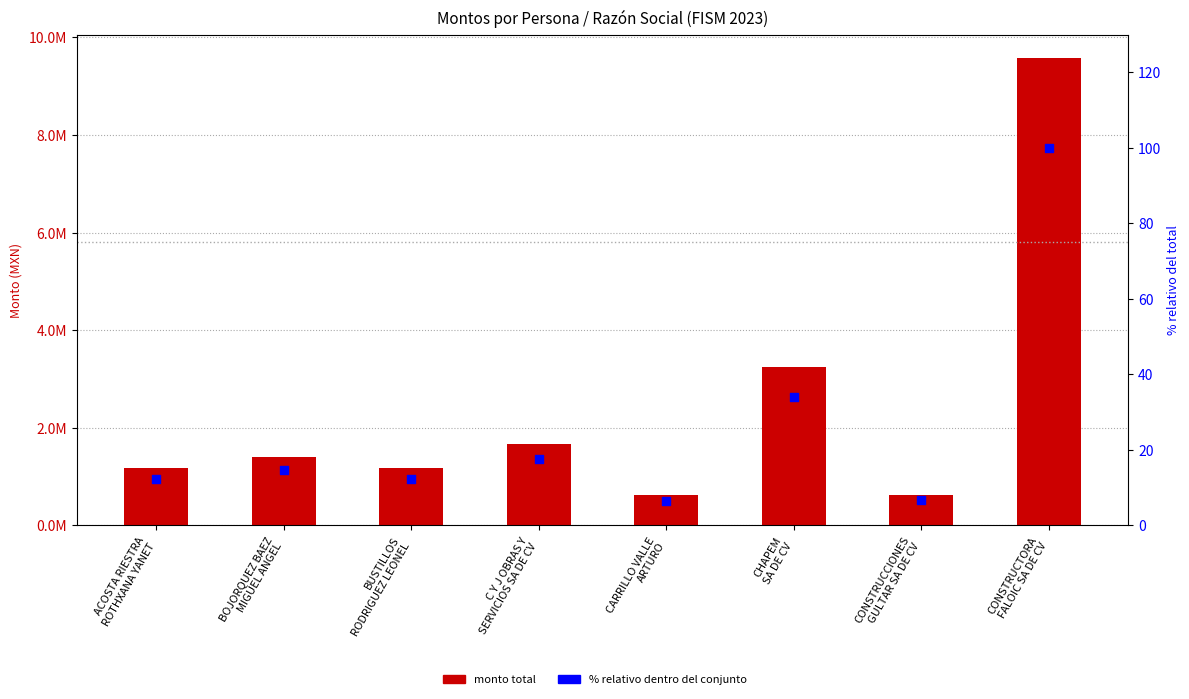

At which category is the sum across all series the highest?

CONSTRUCTORA
FALOIC SA DE CV